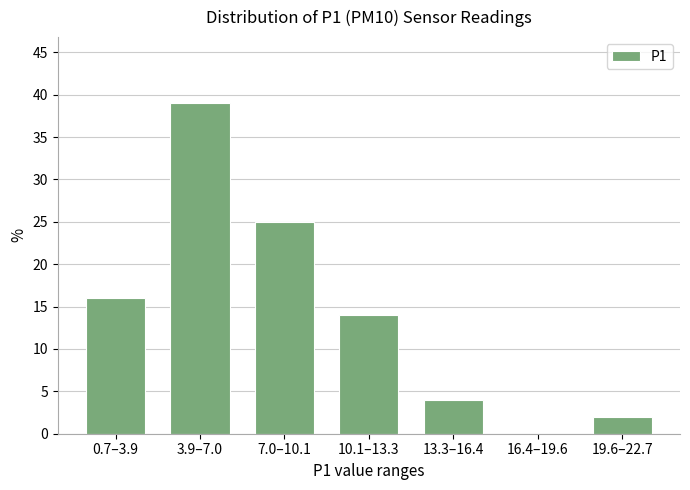

Reading left to right, what are all the values shown in this chart?

0.7–3.9=16.0	3.9–7.0=39.0	7.0–10.1=25.0	10.1–13.3=14.0	13.3–16.4=4.0	16.4–19.6=0.0	19.6–22.7=2.0